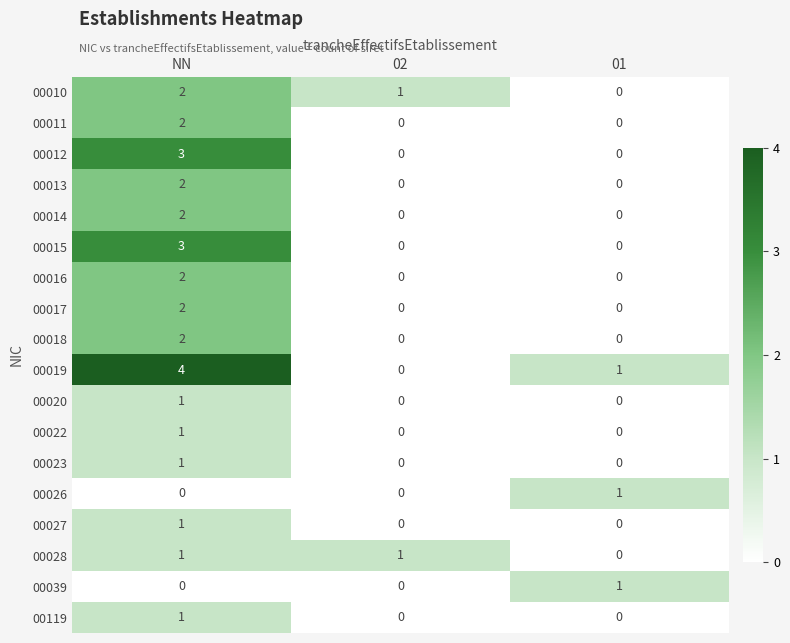

The value of 00010 at 02 is 1. True or false?

True